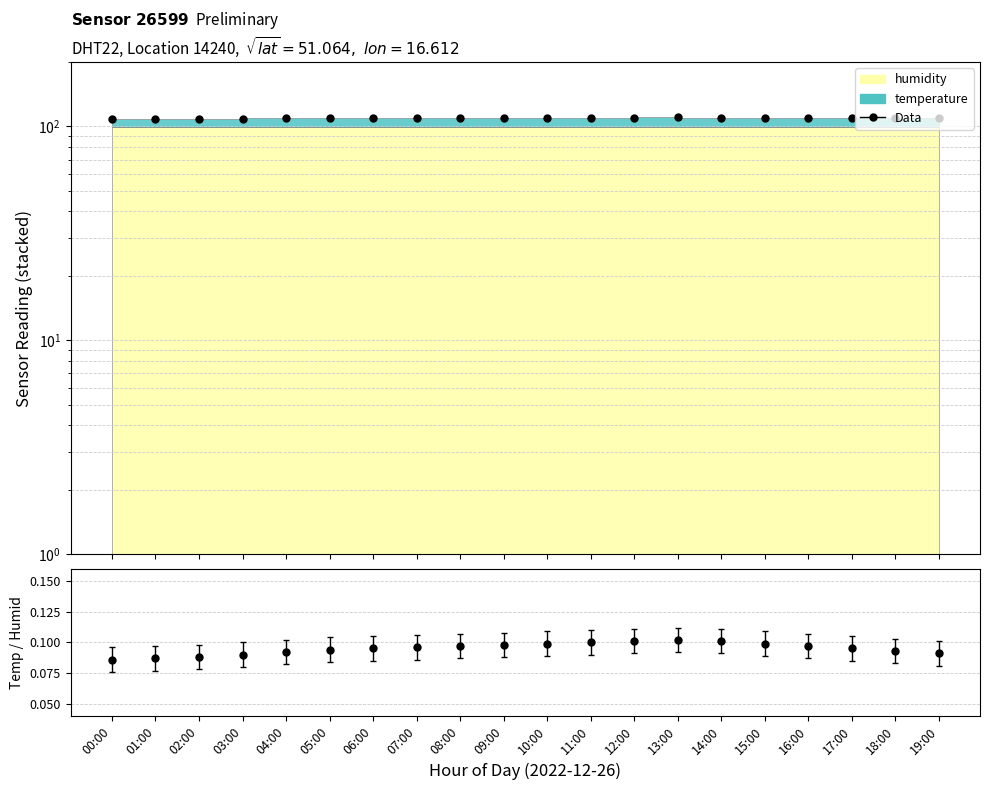

What is the label of the 9th point from the left?

08:00